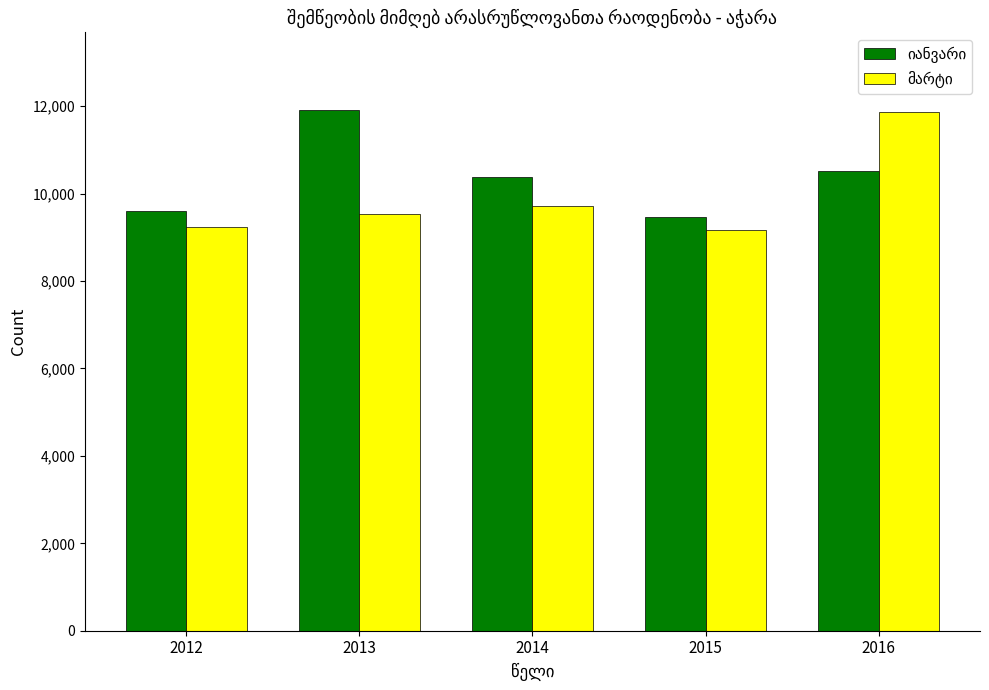

What is the difference between the highest and lowest values at 2015?

298